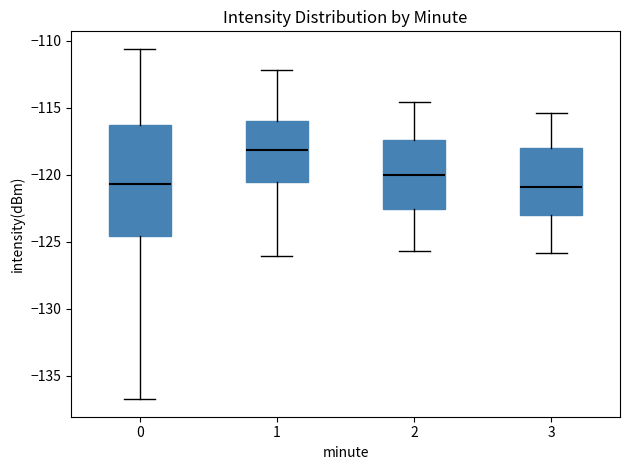

Where does the upper whisker of the box at x = 2 end on the y-axis? The values are not printed on the chart, so give them approximately, as read against the axis.

-114.5